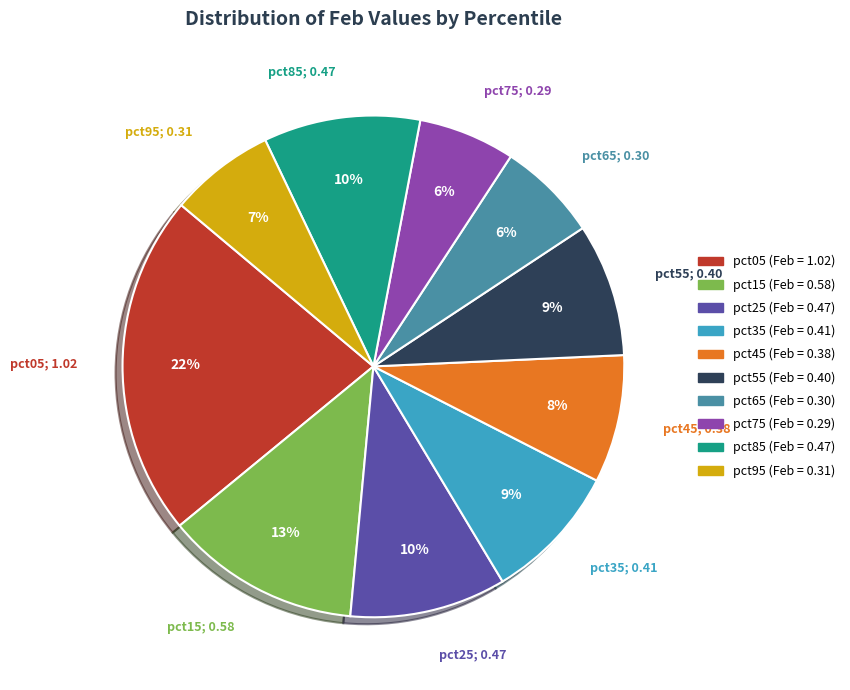

Which category has the biggest portion of the pie?

pct05